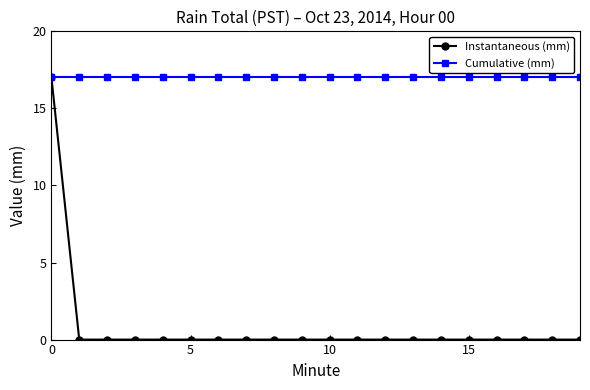

What are all the series names shown in the legend?

Instantaneous (mm), Cumulative (mm)